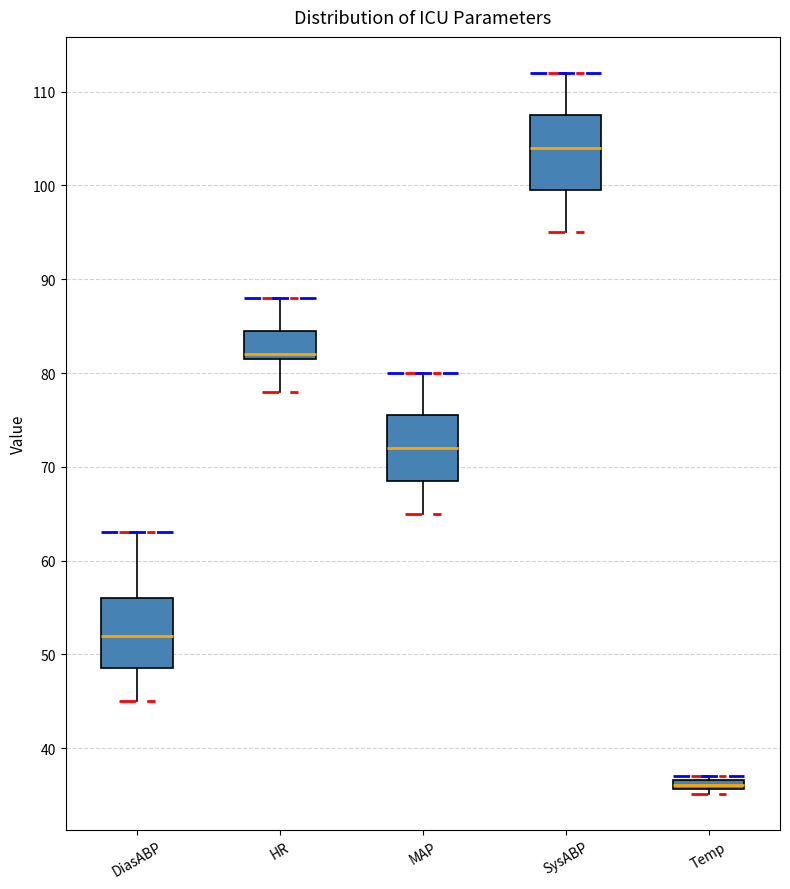

Which box's median line is the highest?

SysABP